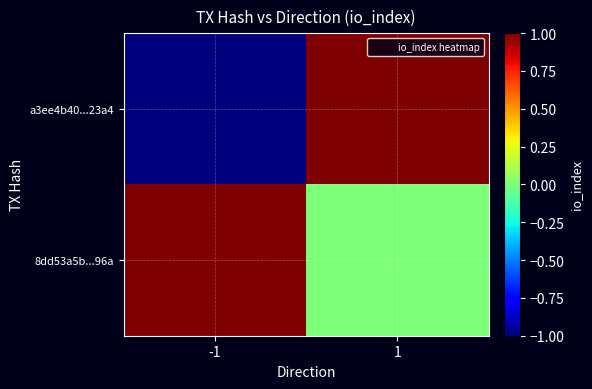

Which series has the largest total across all categories?

8dd53a5b...96a